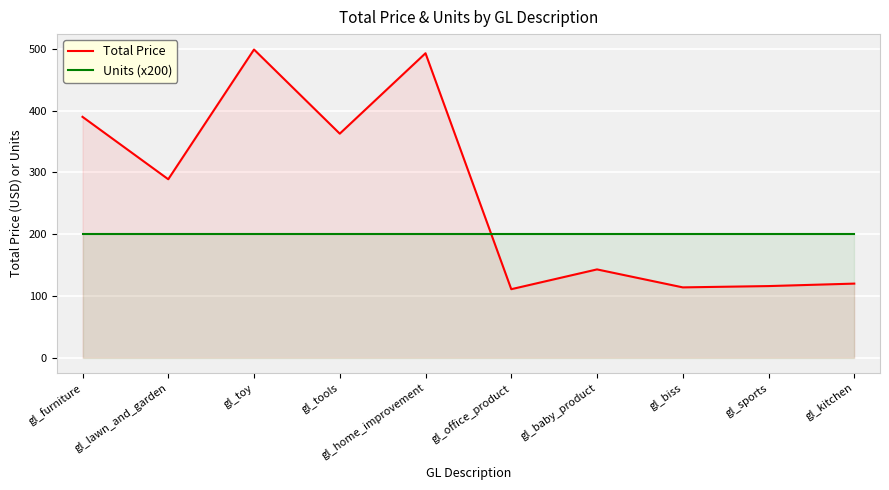

Between gl_kitchen and gl_home_improvement, which is larger?

gl_home_improvement